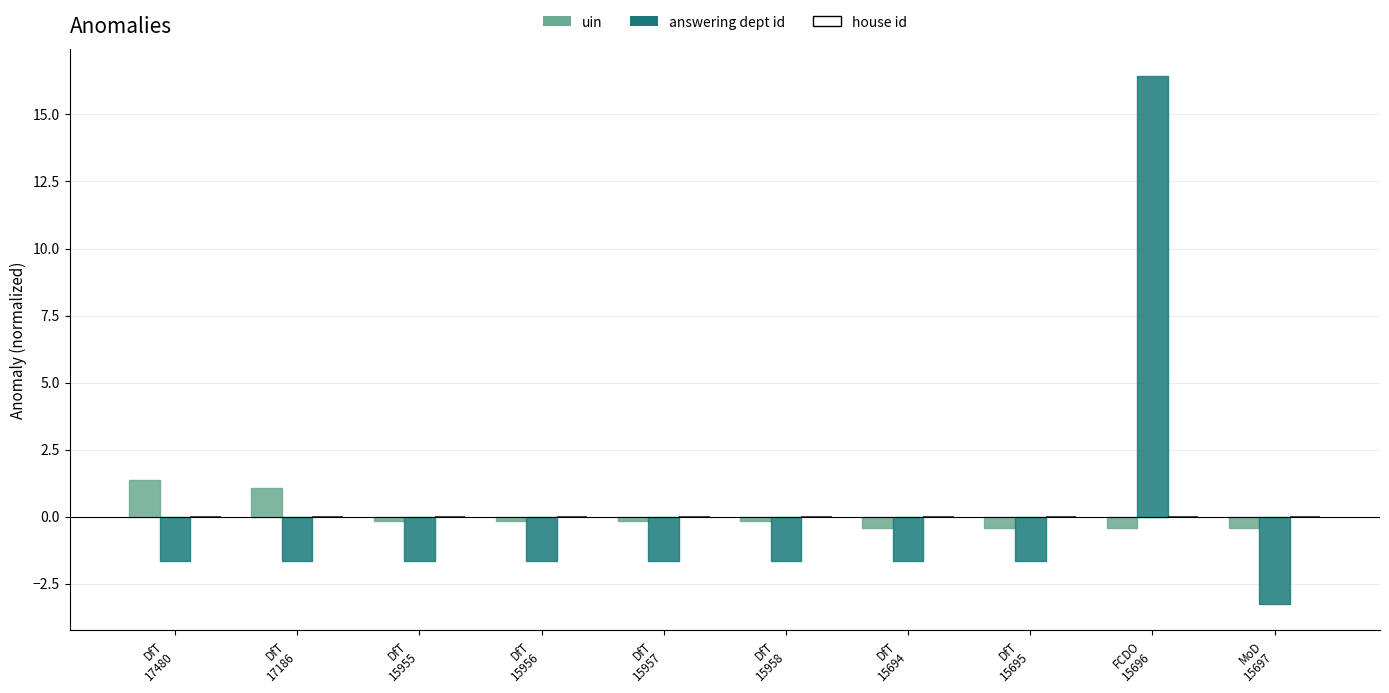

What is the sum of the answering dept id values at DfT
17186 and DfT
17480?

-3.3